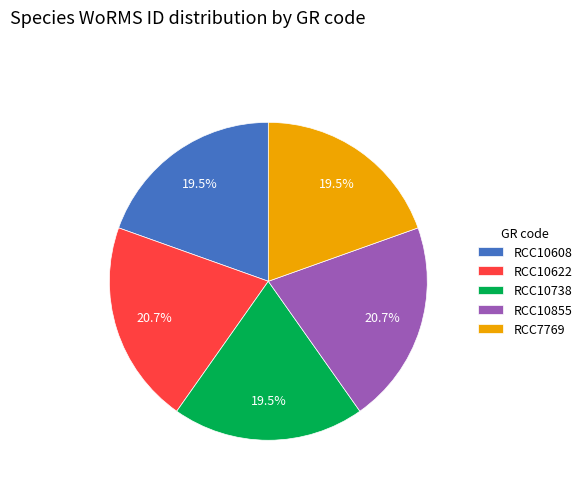

To the nearest percent, what is the average slice percentage?

20%